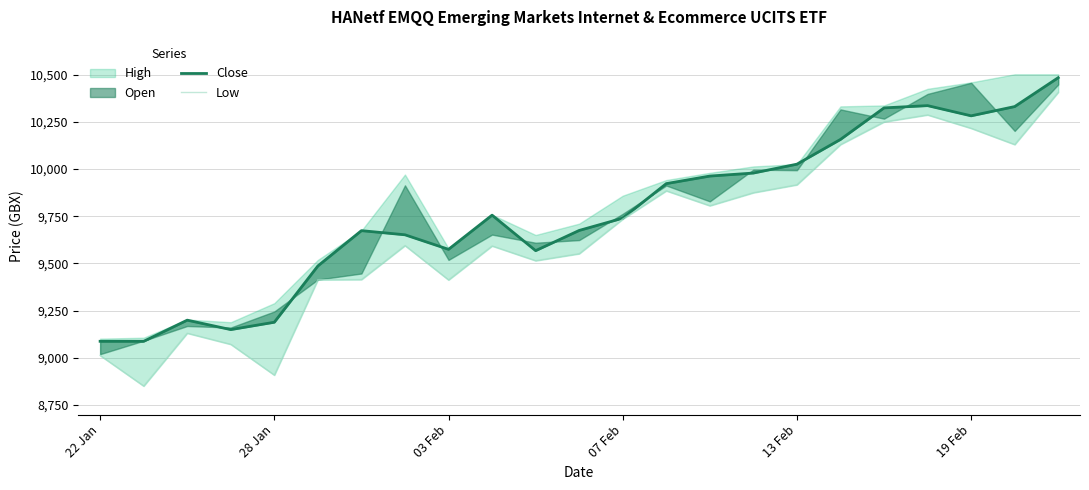

How many interior local valleys does the Close series have?

4